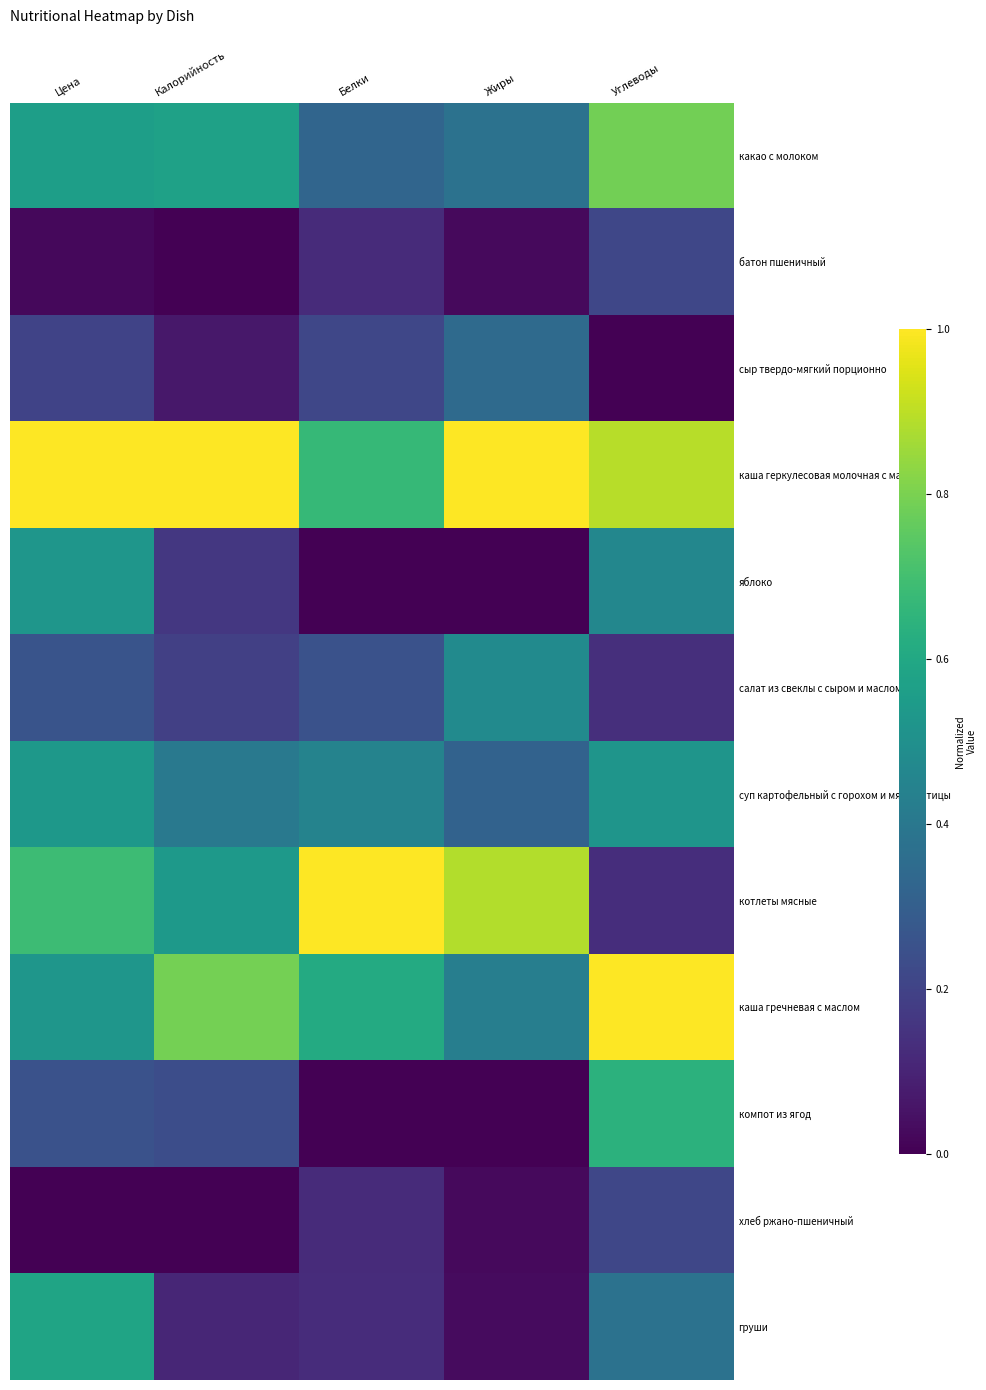

Which series changed the most between Цена and Калорийность?

груши